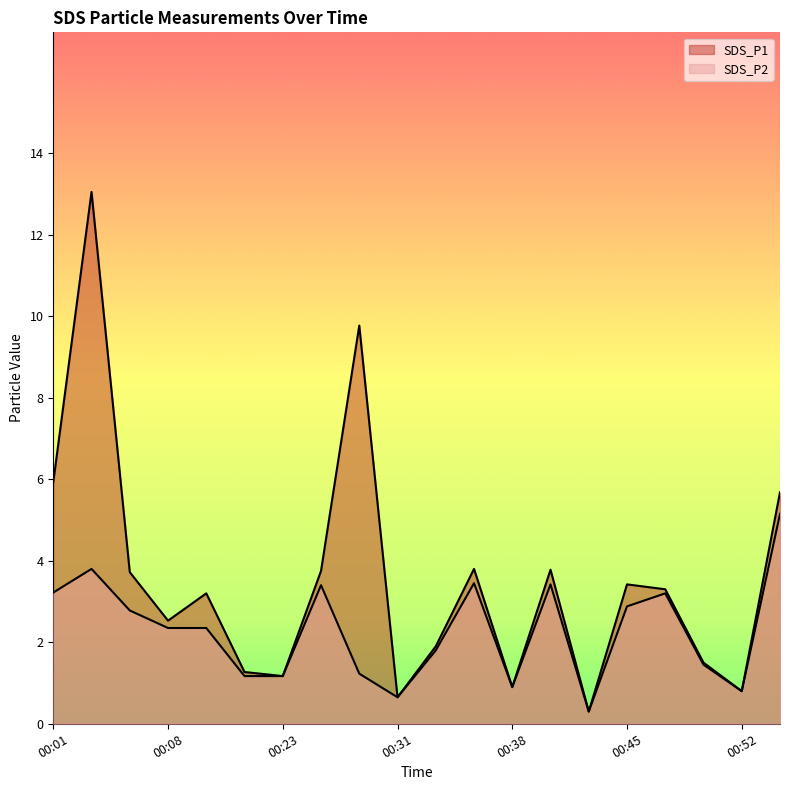

How many lines are shown in the chart?

2